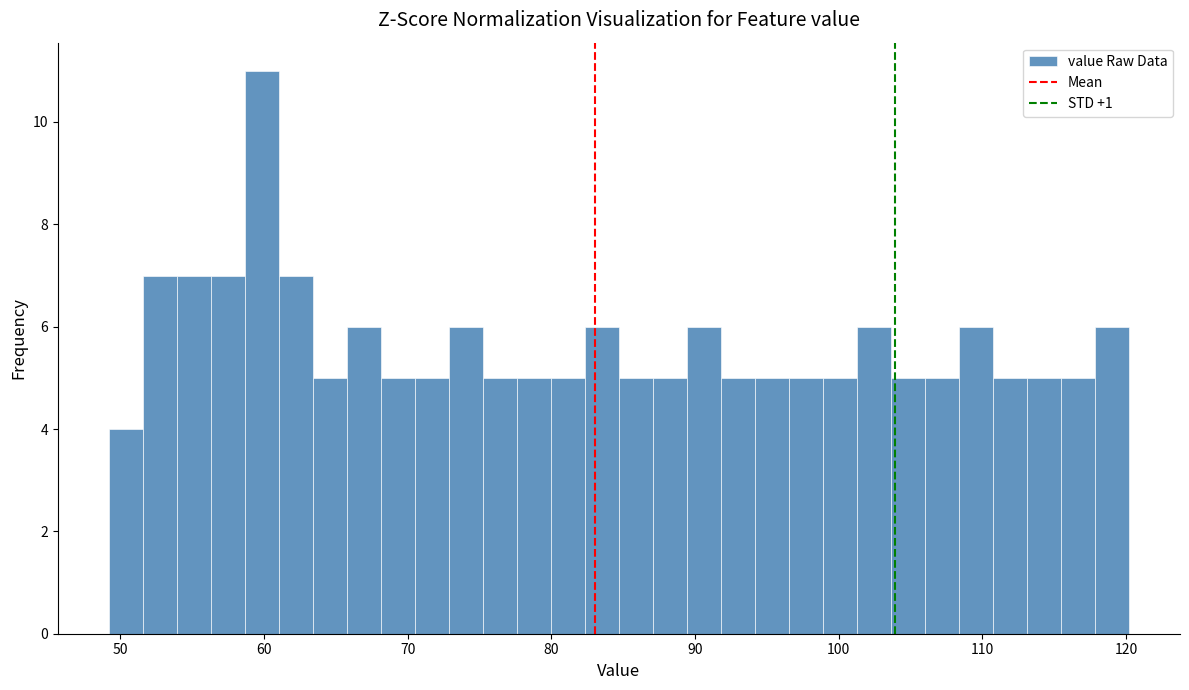

Around what value on the x-axis is the tallest bar? Give the approximate position of its centre, as read against the axis.

60